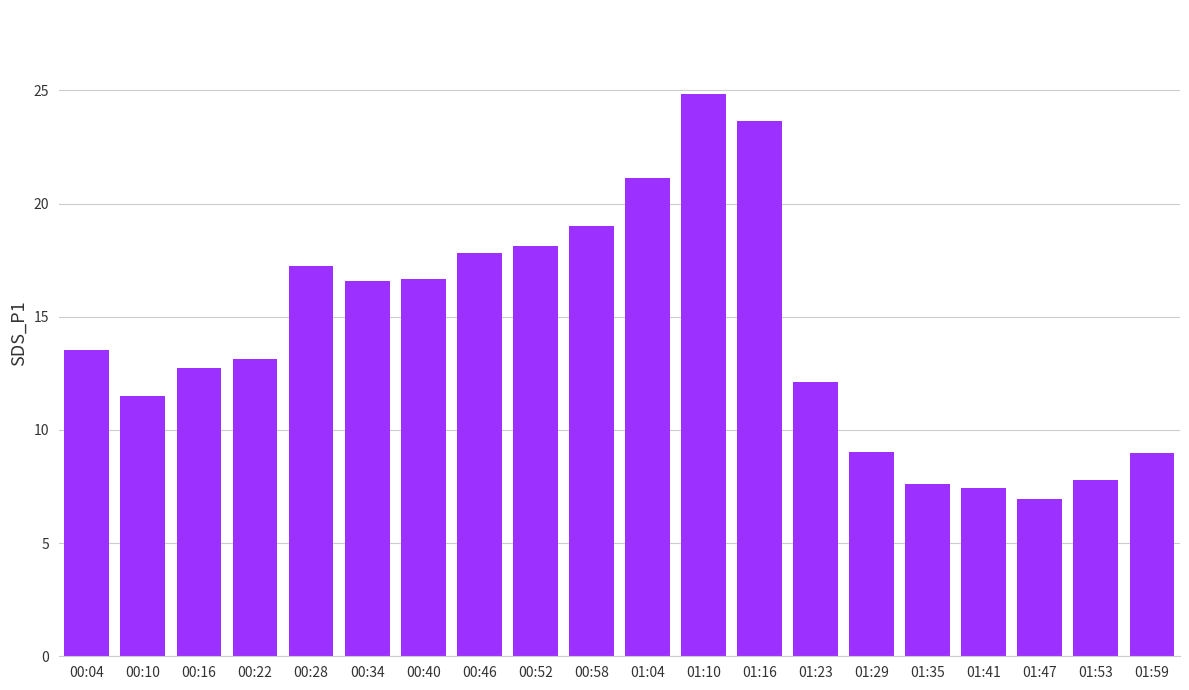

Which category has the highest value across all series?

01:10